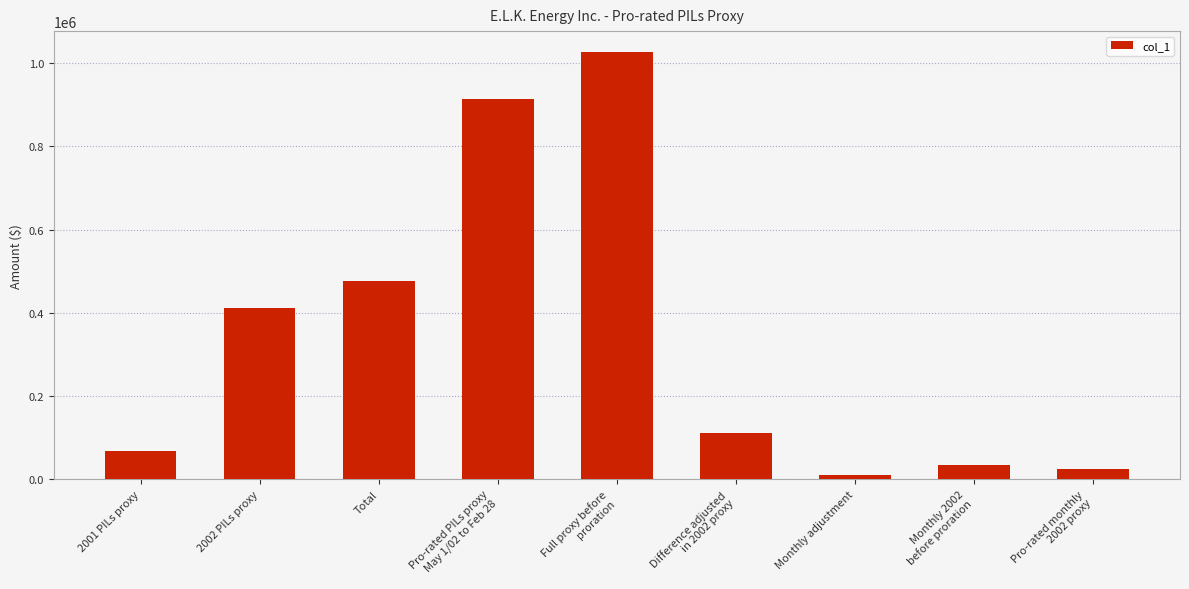

Which label corresponds to the largest value in the chart?

Full proxy before
proration